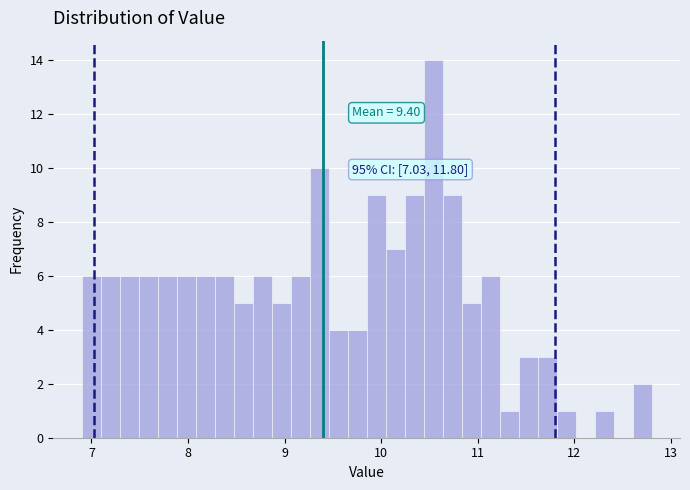

Around what value on the x-axis is the tallest bar? Give the approximate position of its centre, as read against the axis.

10.5